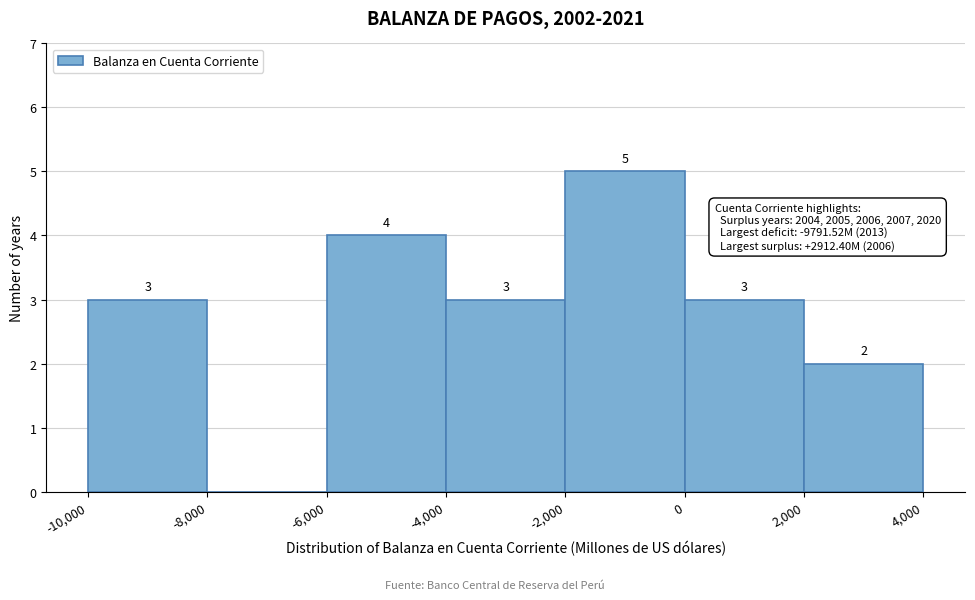

Over which range of the x-axis is the bar tallest?

-2,000 to 0